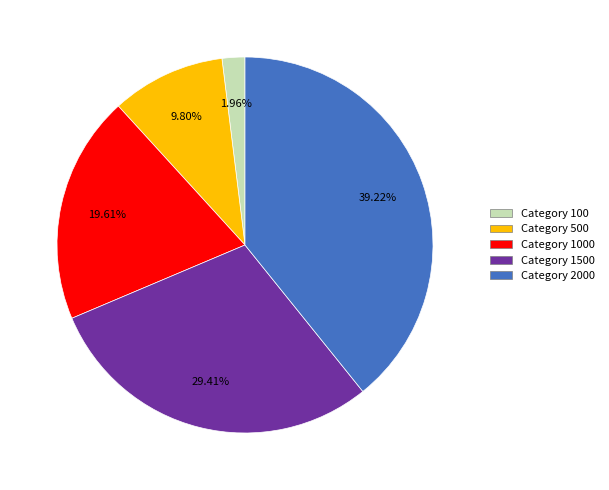

Is there a majority slice in this chart?

No